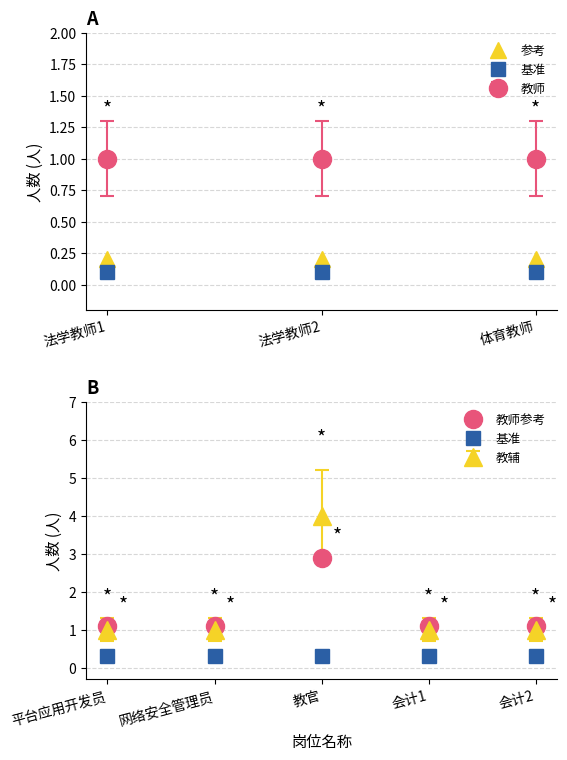

After their last crossing, which series has the higher values: 教辅 or 教师?

教辅